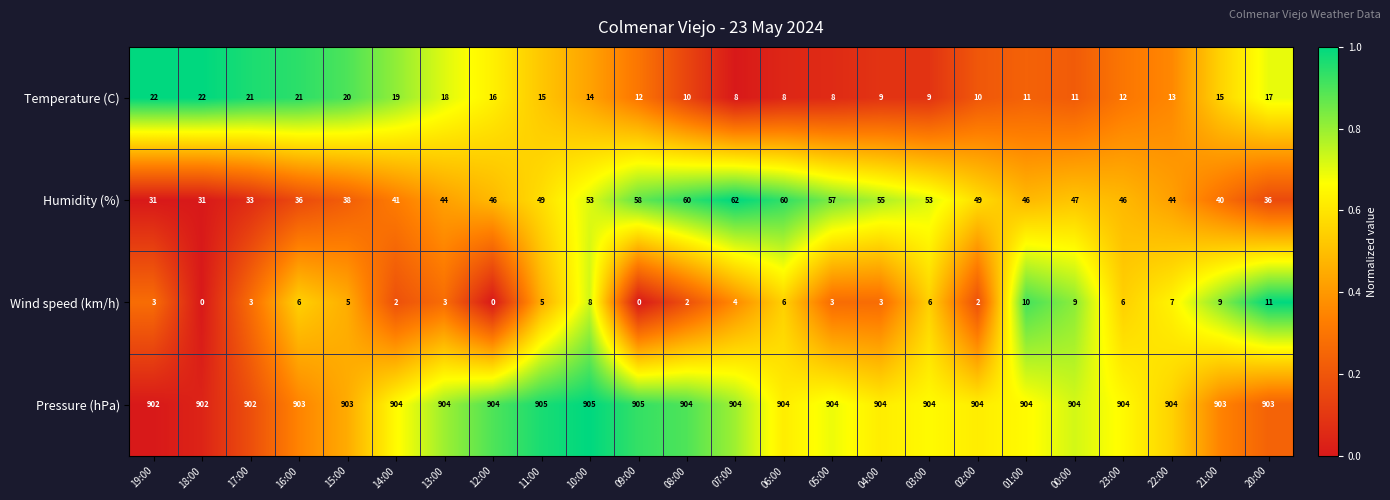

At which category is the sum across all series the highest?

10:00